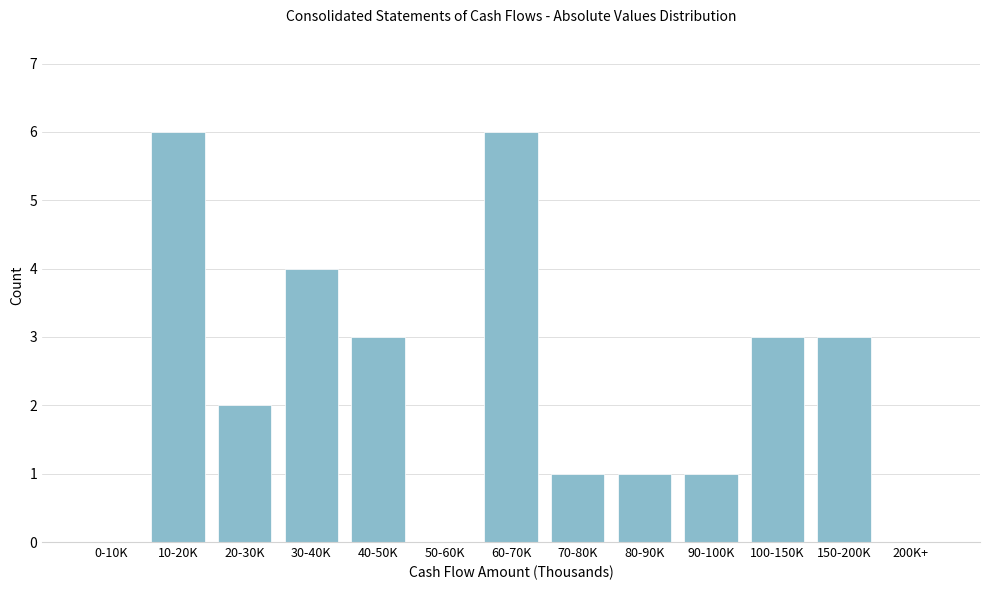

Reading left to right, transcribe all the data shown in this chart.

0-10K=0	10-20K=6	20-30K=2	30-40K=4	40-50K=3	50-60K=0	60-70K=6	70-80K=1	80-90K=1	90-100K=1	100-150K=3	150-200K=3	200K+=0